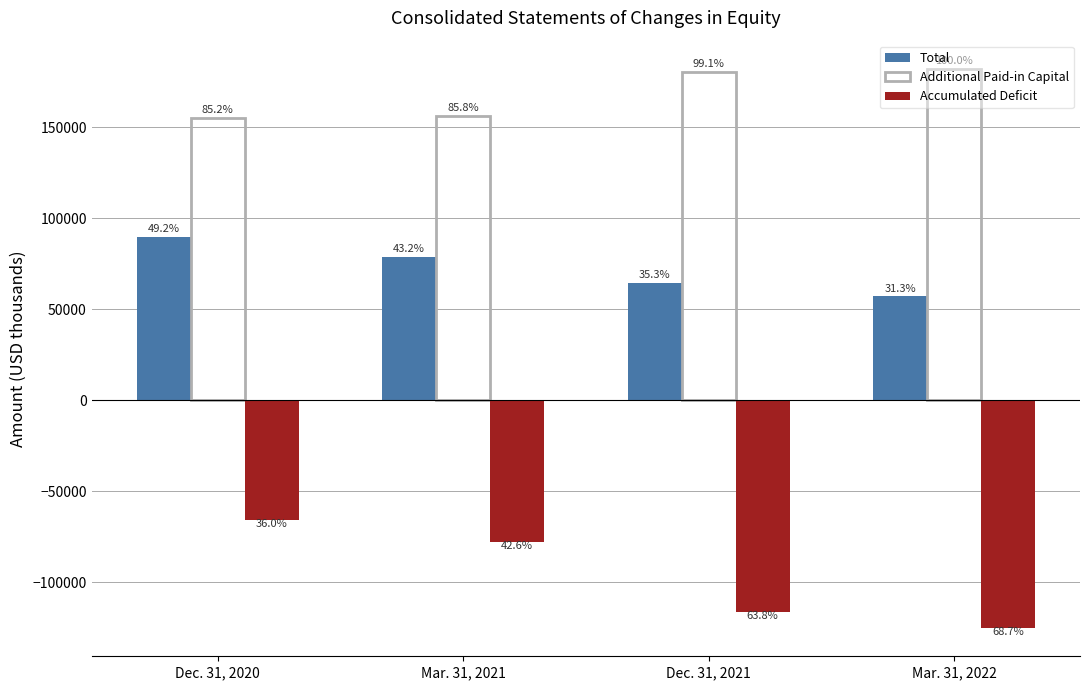

Does the chart contain any negative values?

Yes